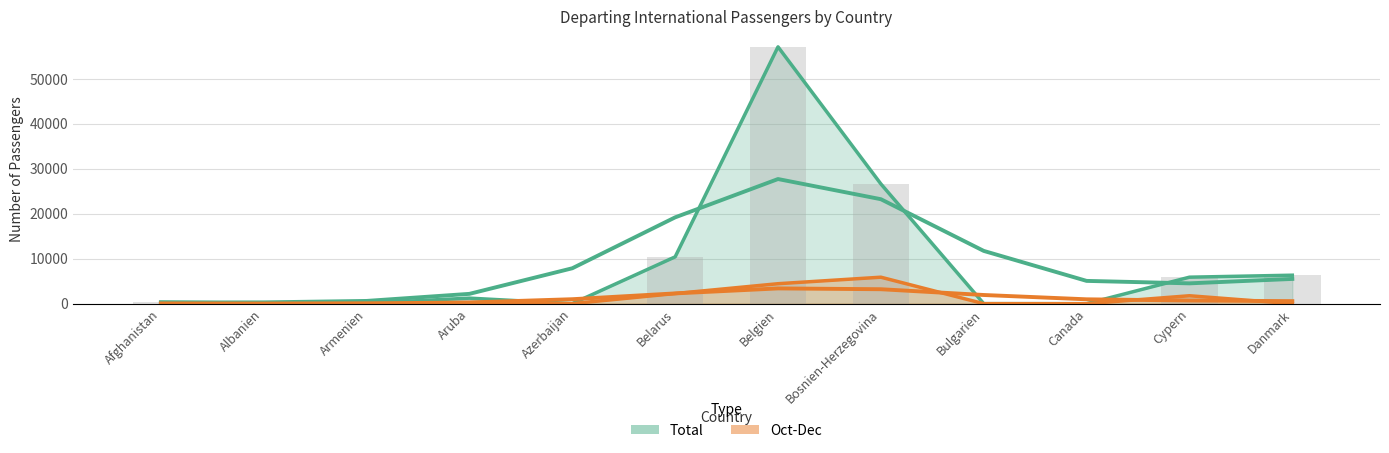

What is the approximate value of Total at Albanien, to the nearest 50?

100